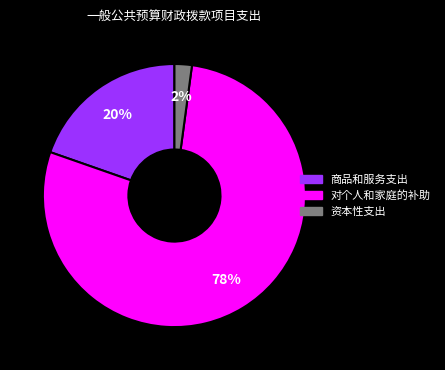

Is there a majority slice in this chart?

Yes